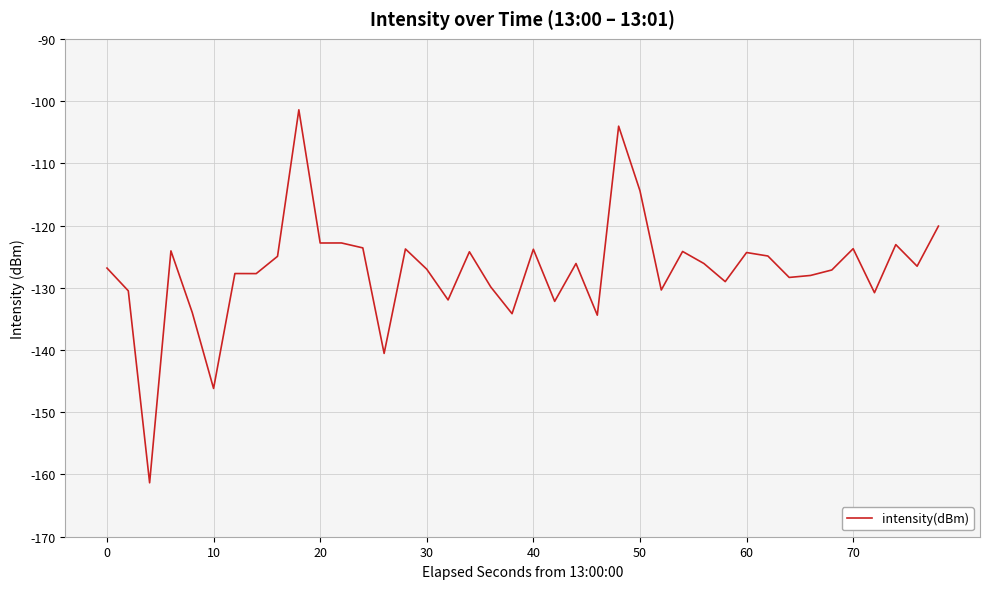

What is the smallest value displayed?

-161.3